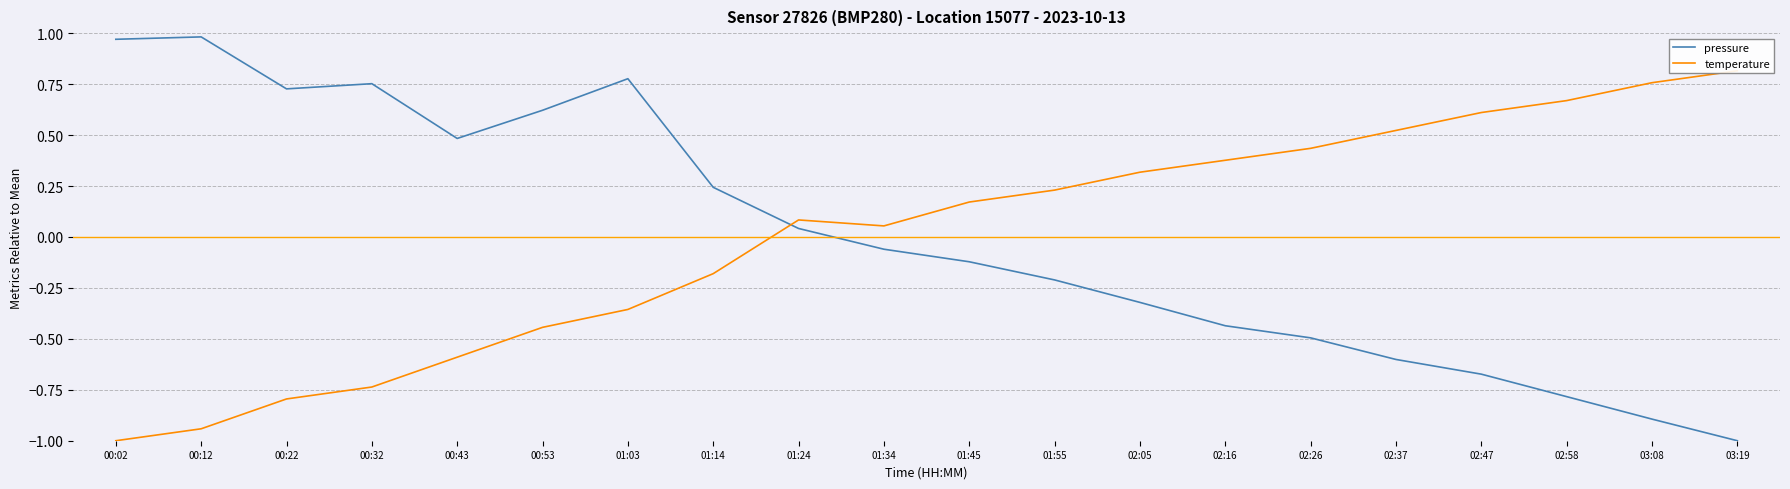

At which label does pressure first exceed 0?

00:02